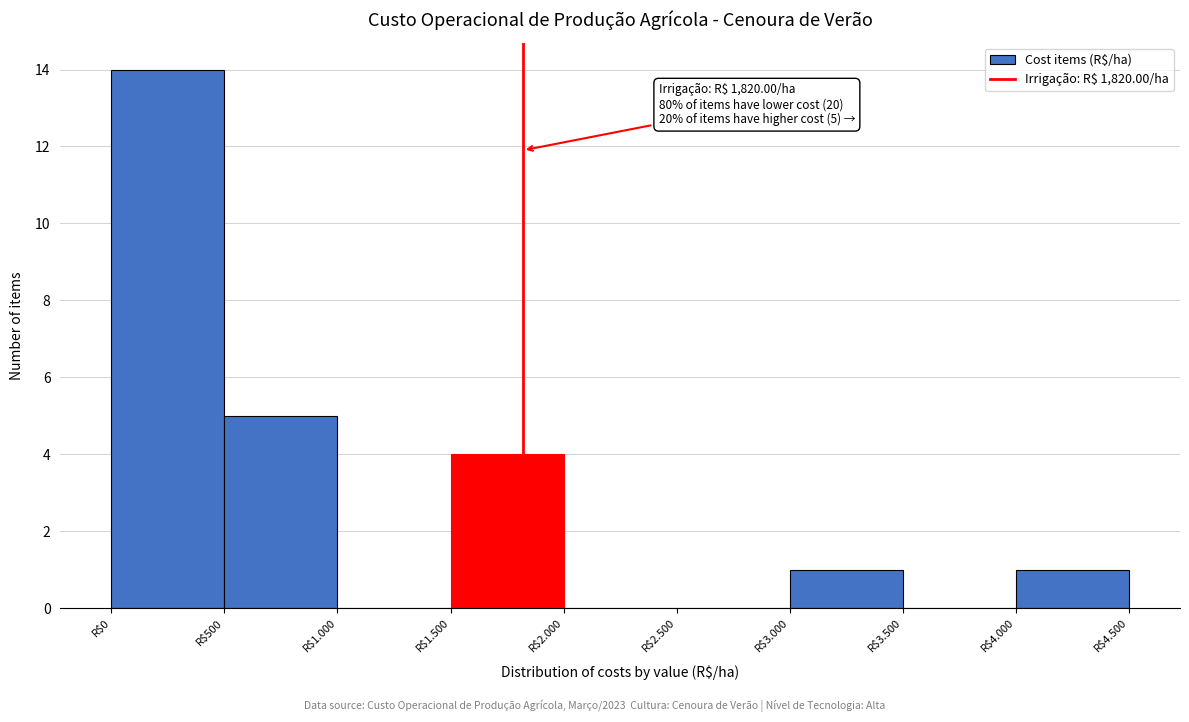

What is the sum of all values?

25